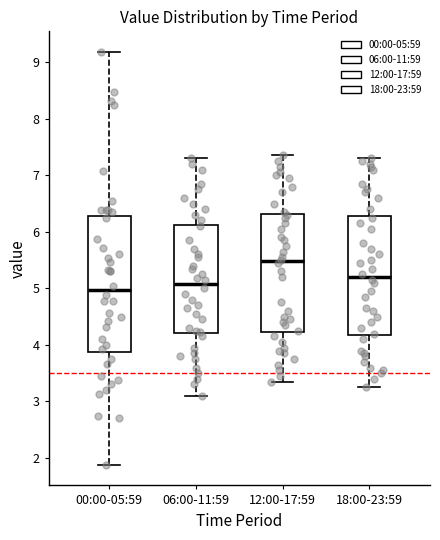

Where does the upper whisker of the box for 12:00-17:59 end on the y-axis? The values are not printed on the chart, so give them approximately, as read against the axis.

7.4